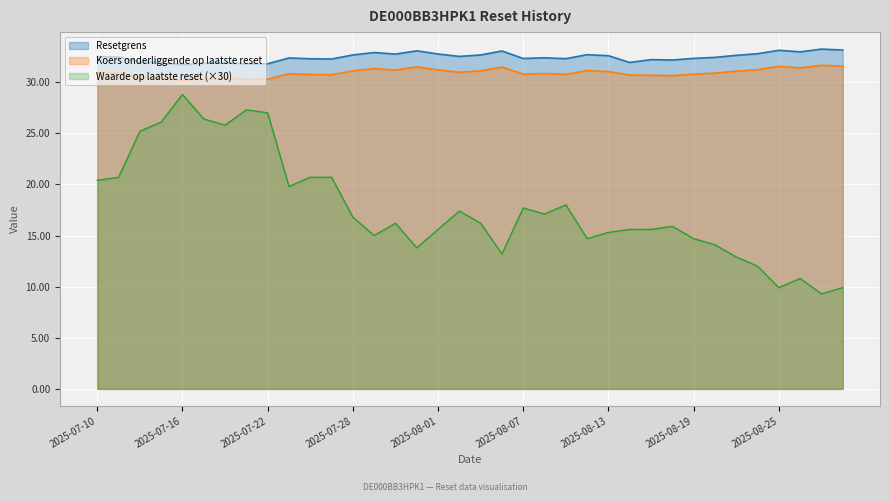

What is the difference between the maximum and minimum values in the Koers onderliggende op laatste reset series?

1.5